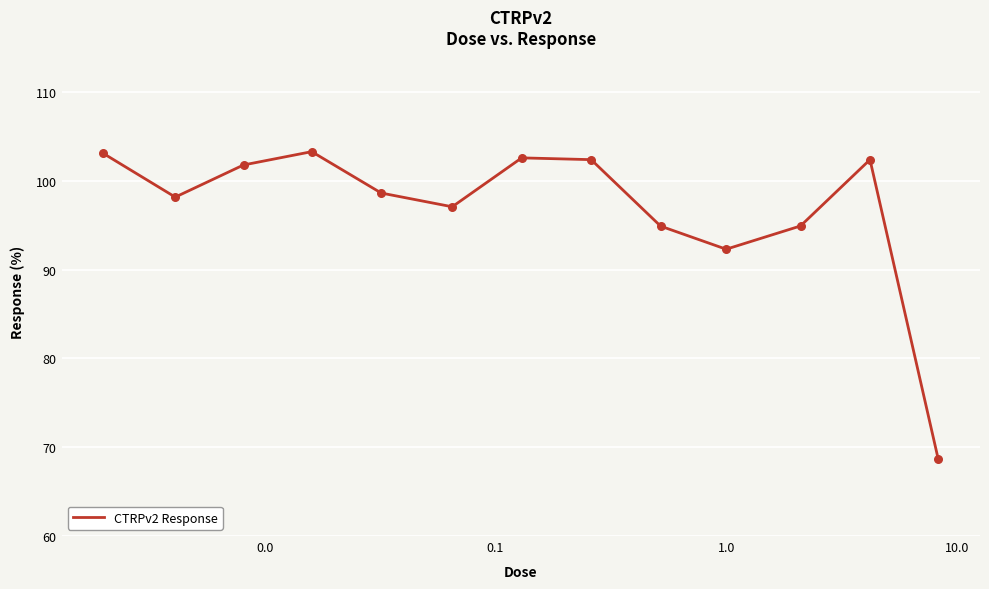

What is the smallest value displayed?

68.7